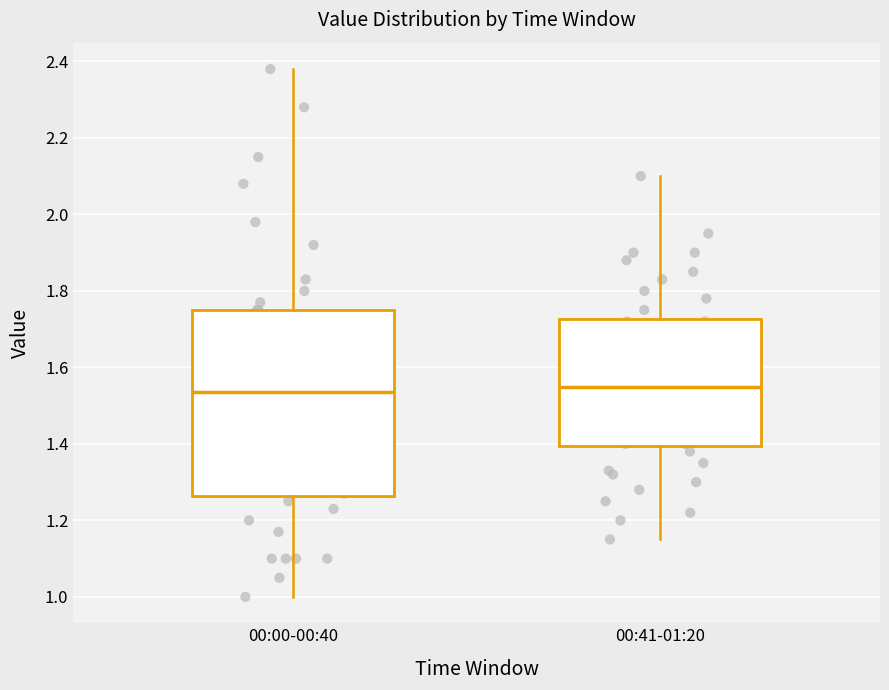

Reading left to right, transcribe this box plot: for each box, give where its median line is, the range the box spans, and where its two whiskers end, as read against the y-axis. The values are not printed on the chart, so give them approximately, as read against the axis.

00:00-00:40: median 1.54, box 1.26 to 1.76, whiskers 1.00 to 2.38
00:41-01:20: median 1.56, box 1.40 to 1.72, whiskers 1.16 to 2.10